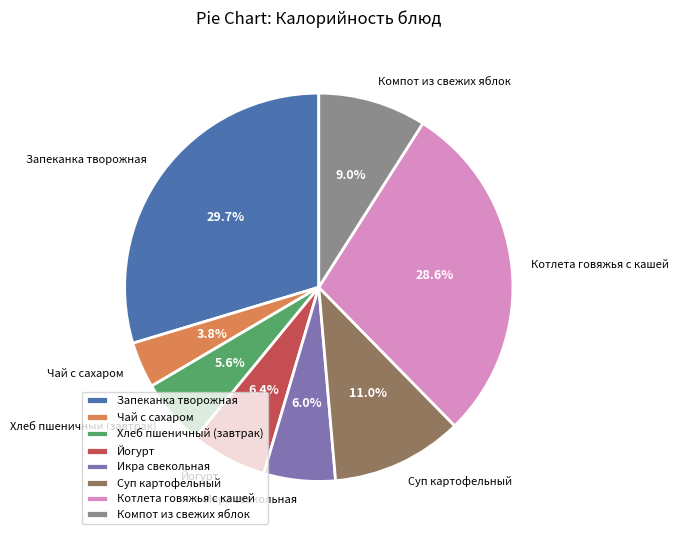

To the nearest percent, what is the average slice percentage?

12%